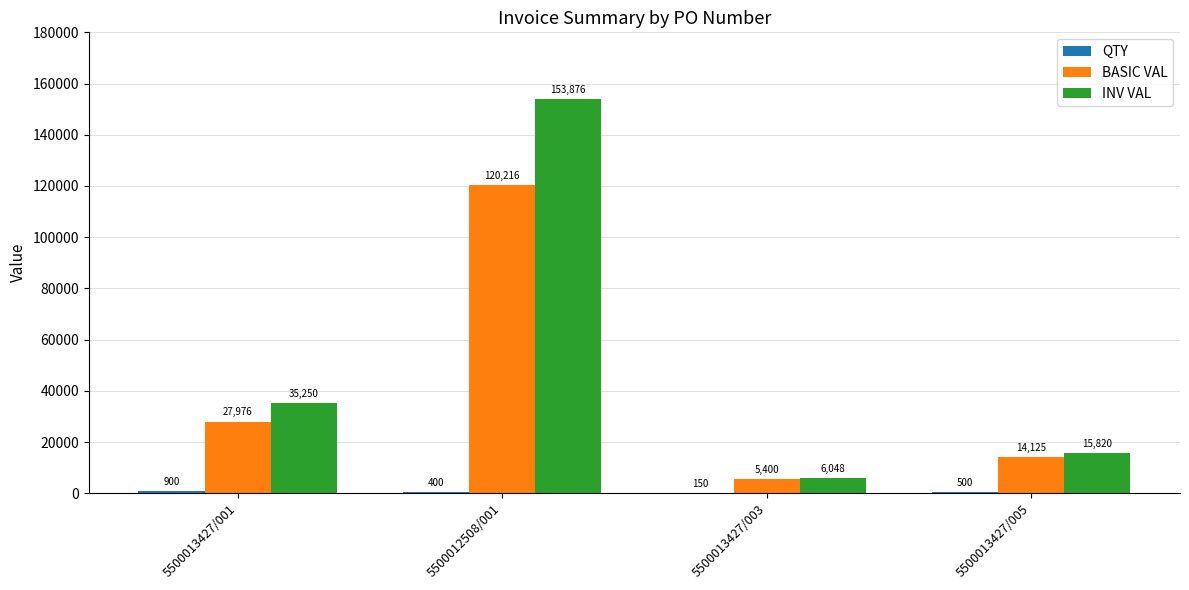

What value does the BASIC VAL series have at 5500013427/005?

14125.0